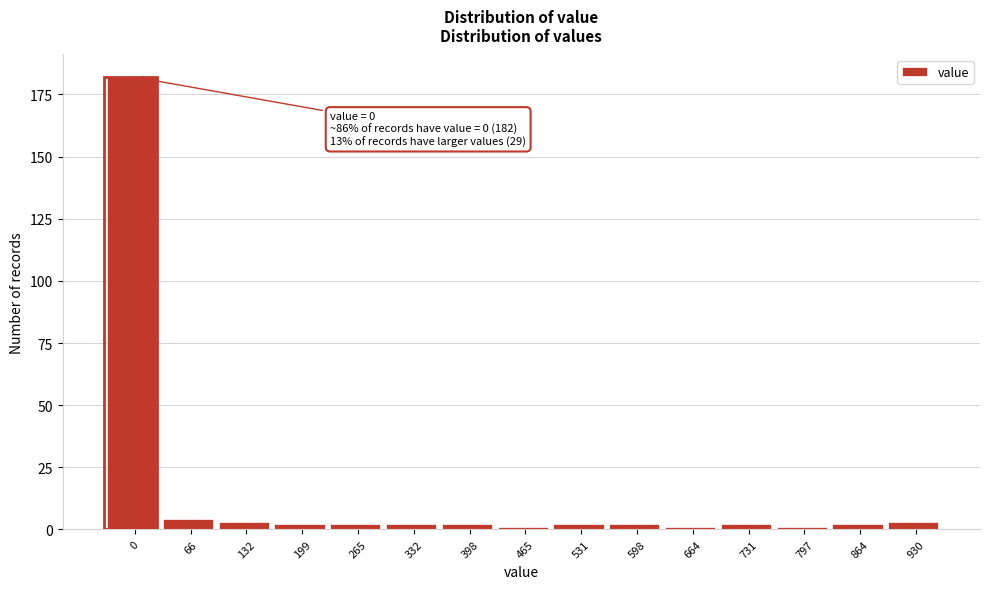

Reading right to left, what are all the values shown in this chart?

3	2	1	2	1	2	2	1	2	2	2	2	3	4	182